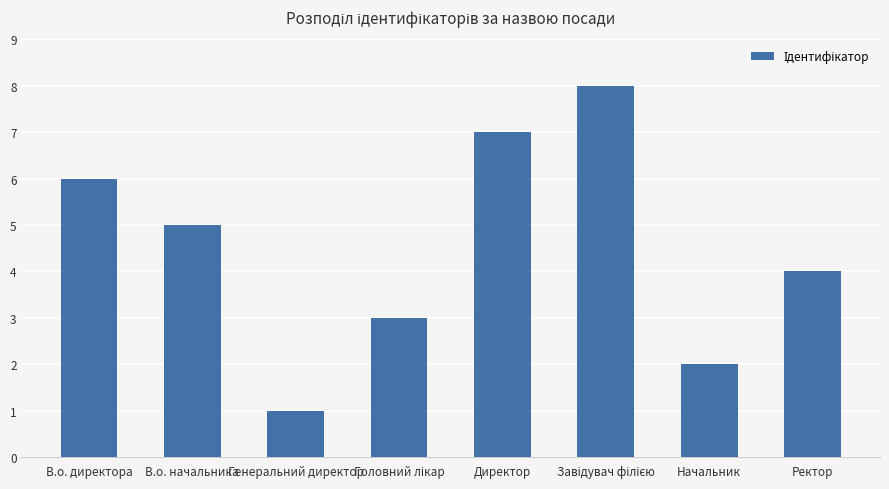

What is the greatest value displayed?

8